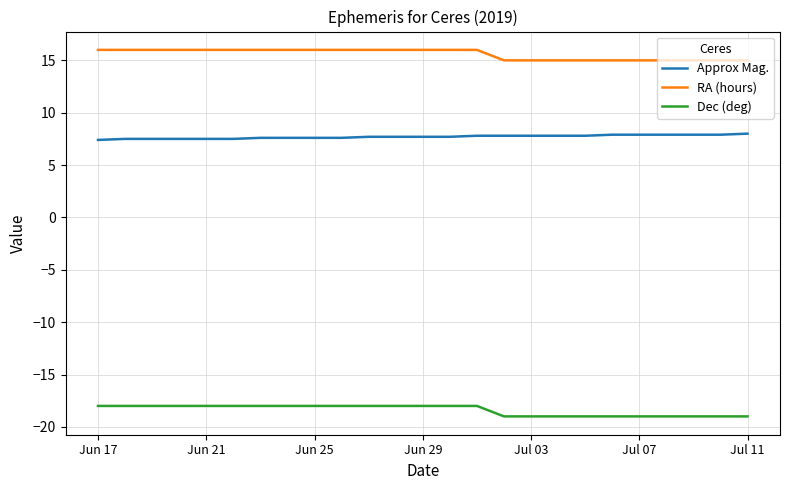

How many lines are shown in the chart?

3